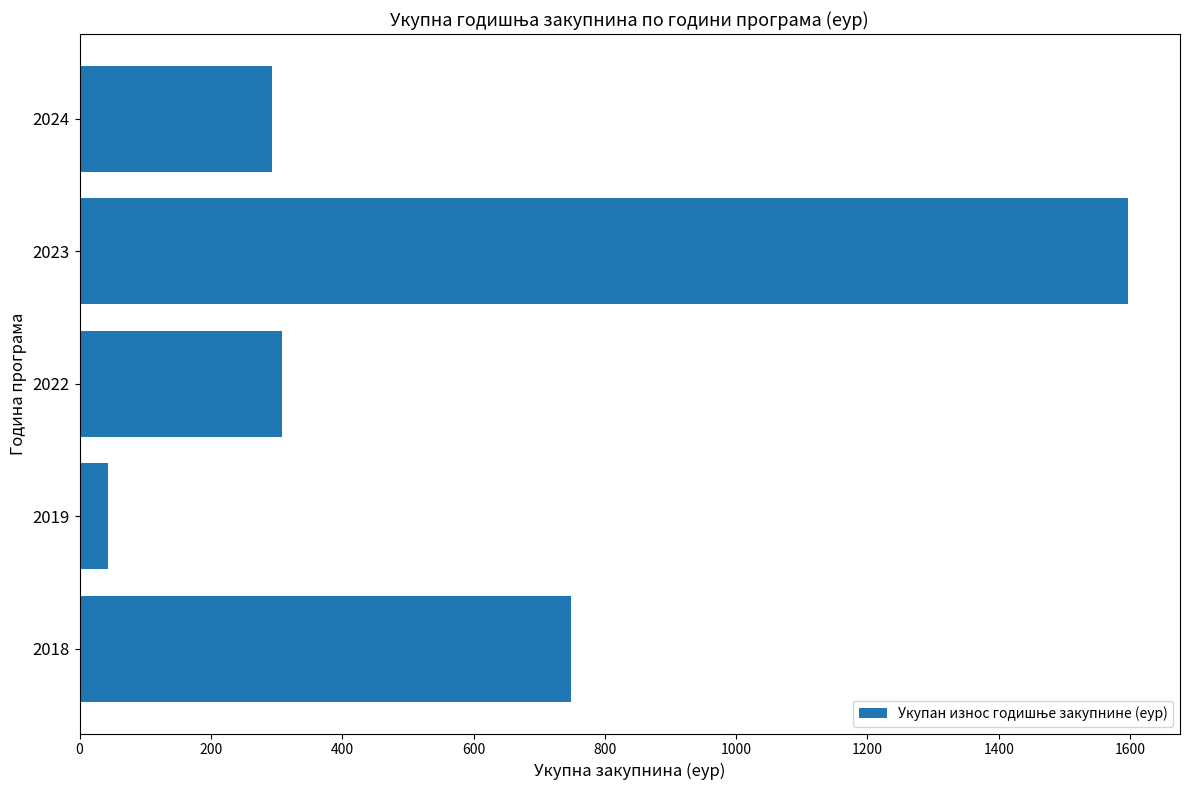

What is the difference between the values at 2018 and 2022?

440.5